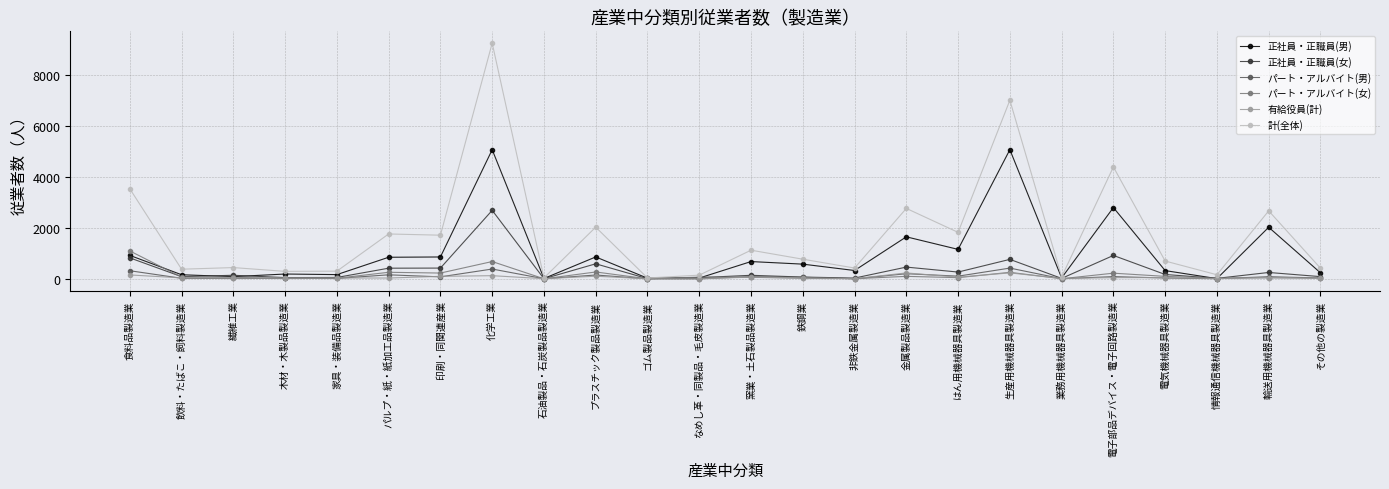

Which series has the widest spread of values?

計(全体)